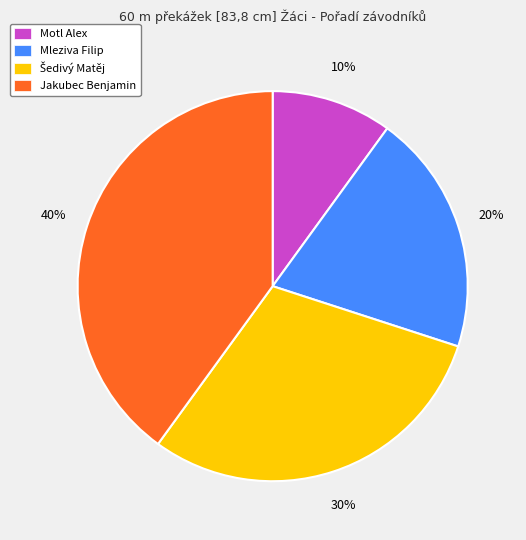

Does Jakubec Benjamin represent more than half of the total?

No